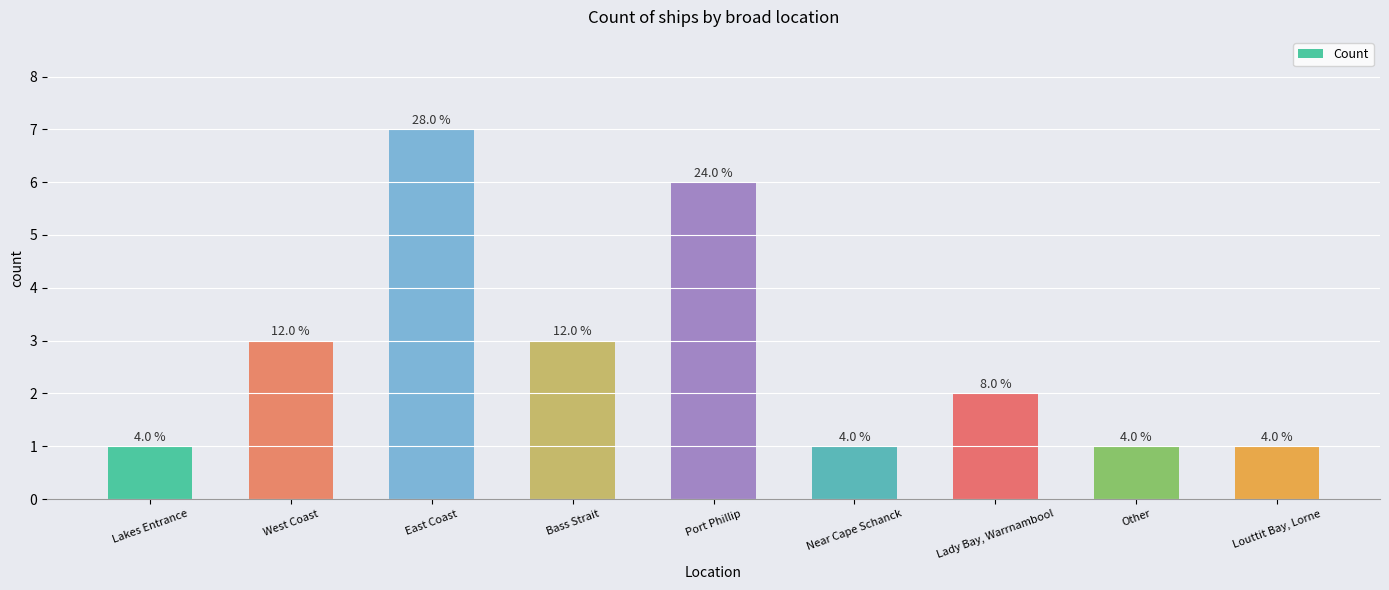

The chart shows a value of 1 at West Coast. True or false?

False